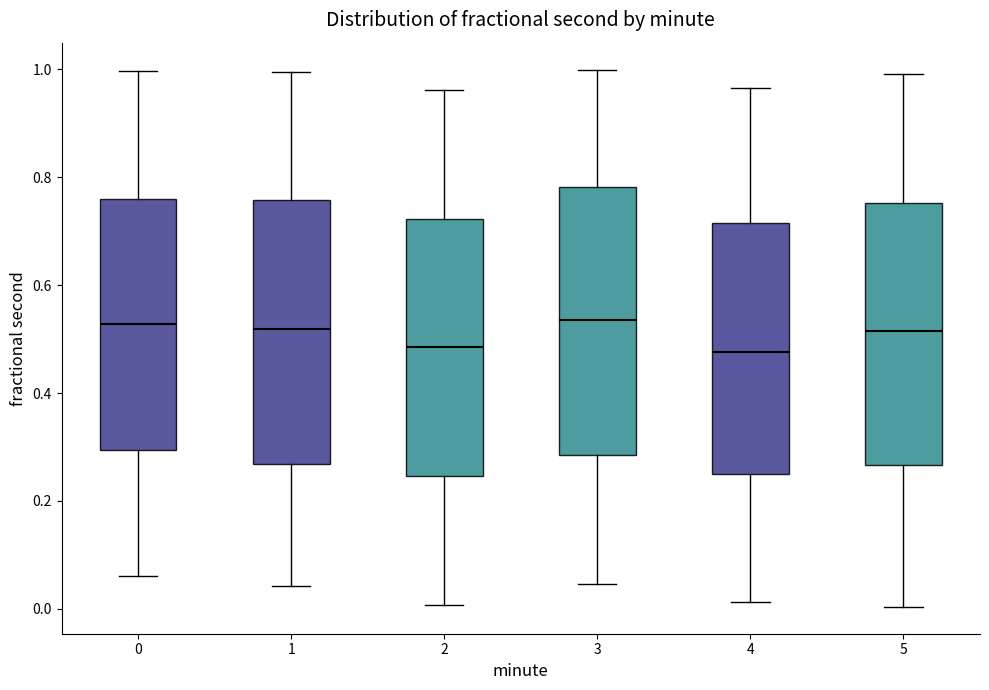

Reading left to right, read every box against the y-axis: the position of its median line, the range the box covers, and the ends of its whiskers. The values are not printed on the chart, so give them approximately, as read against the axis.

0: median 0.52, box 0.30 to 0.76, whiskers 0.06 to 1.00
1: median 0.52, box 0.26 to 0.76, whiskers 0.04 to 1.00
2: median 0.48, box 0.24 to 0.72, whiskers 0.00 to 0.96
3: median 0.54, box 0.28 to 0.78, whiskers 0.04 to 1.00
4: median 0.48, box 0.26 to 0.72, whiskers 0.02 to 0.96
5: median 0.52, box 0.26 to 0.76, whiskers 0.00 to 1.00